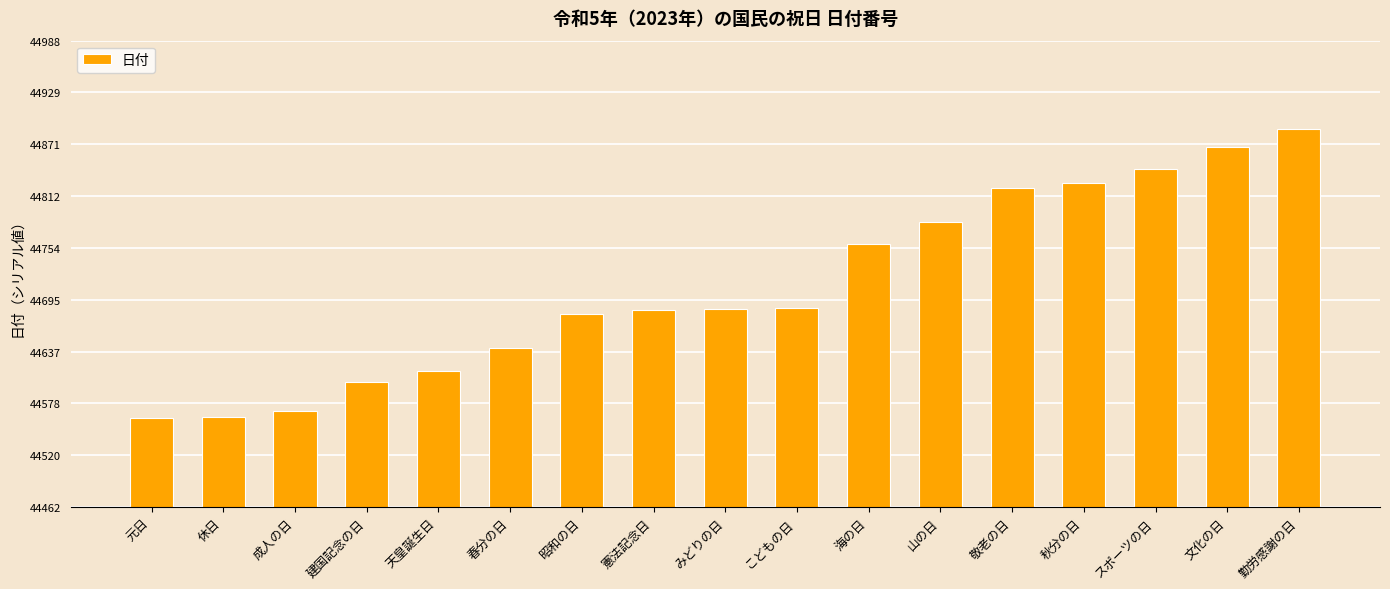

What is the change in value from 元日 to 憲法記念日?

+122